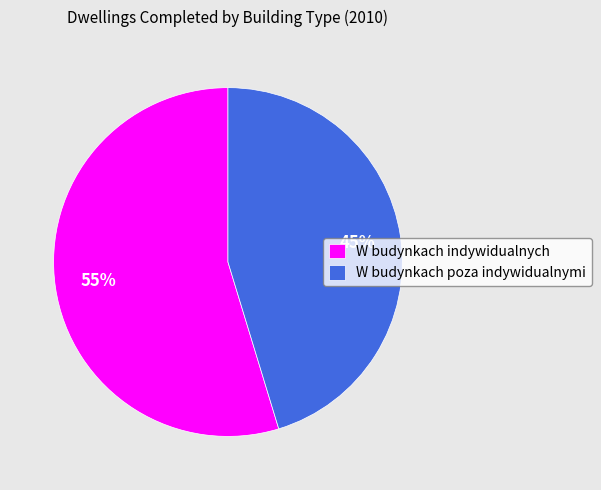

Which category has the biggest portion of the pie?

W budynkach indywidualnych